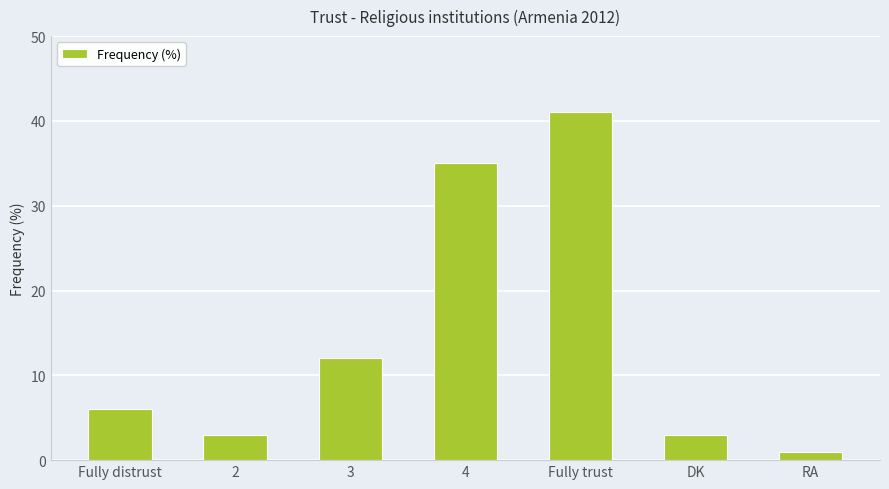

Which has a higher value, 4 or RA?

4